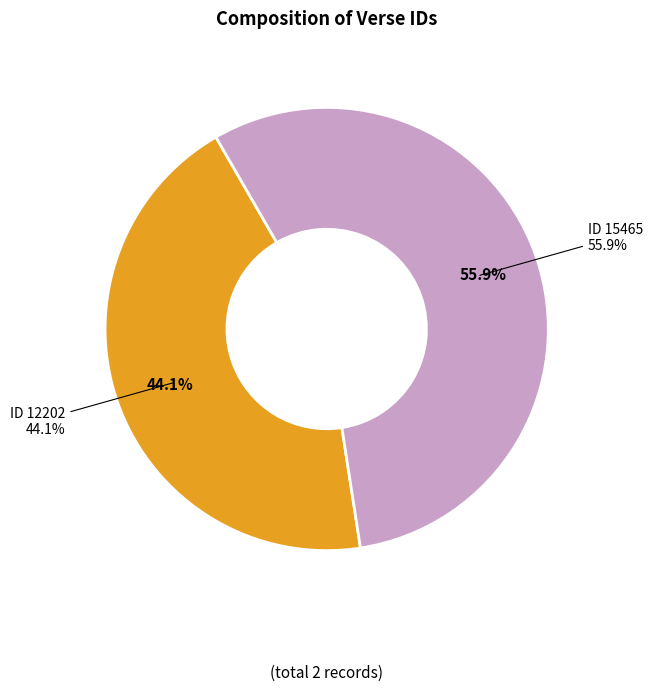

The ID 12202 (Empire / conquer my rebellious will) slice represents 44% of the pie. True or false?

True